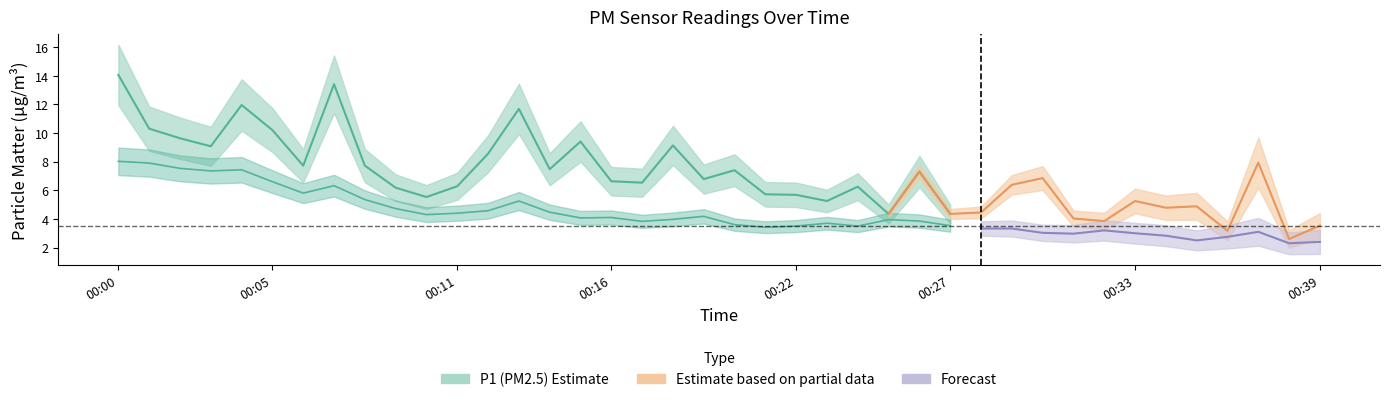

Read the P2 value at 00:38.

2.3